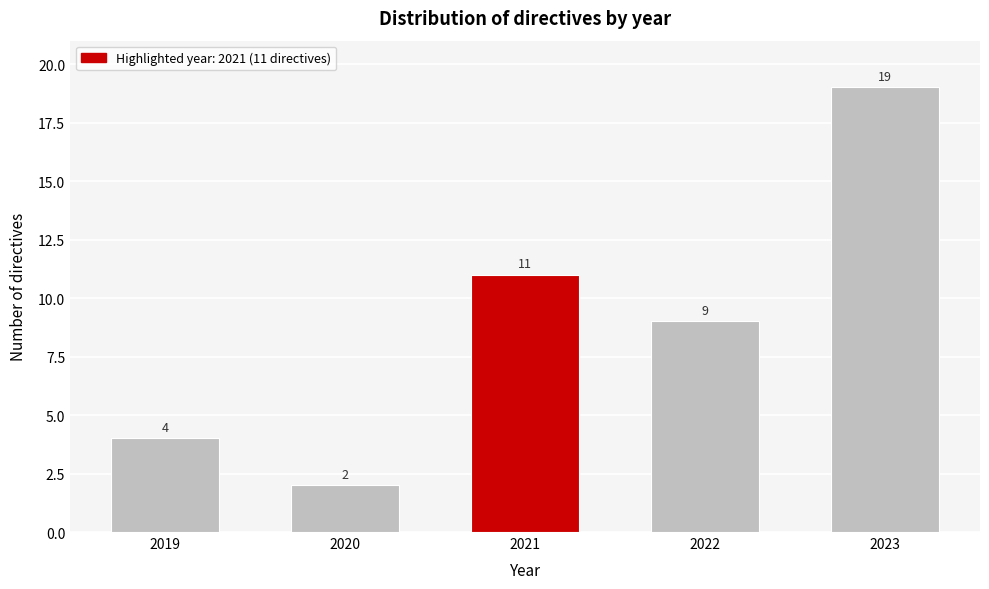

Reading left to right, list all the values displayed in this chart.

2019=4	2020=2	2021=11	2022=9	2023=19